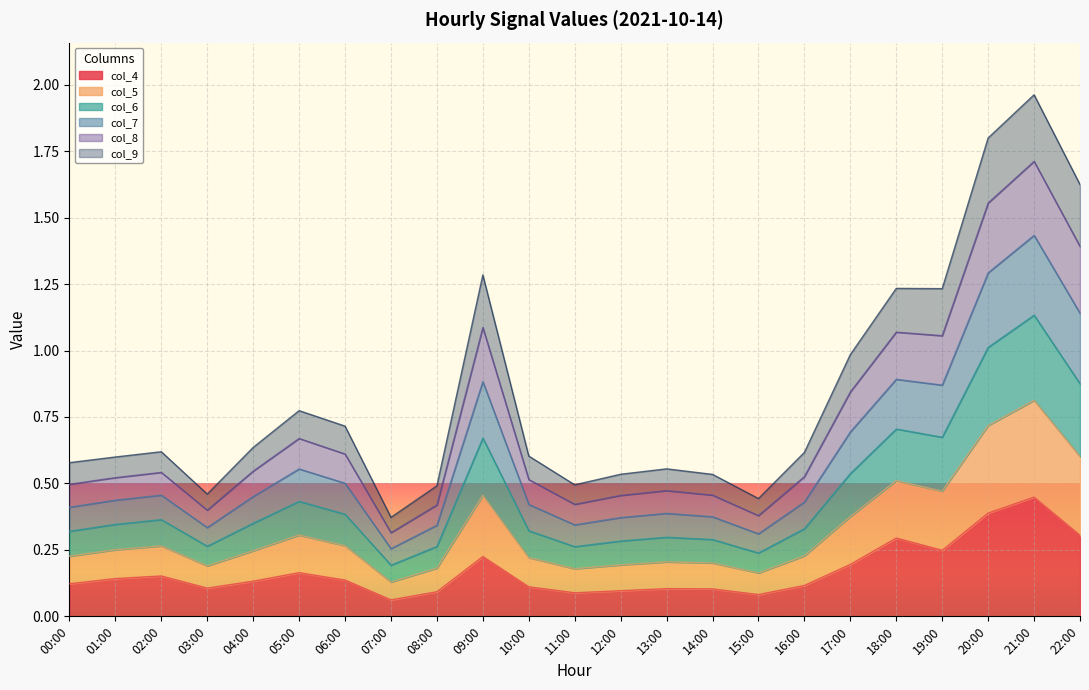

Which series changed the most between 02:00 and 19:00?

col_6